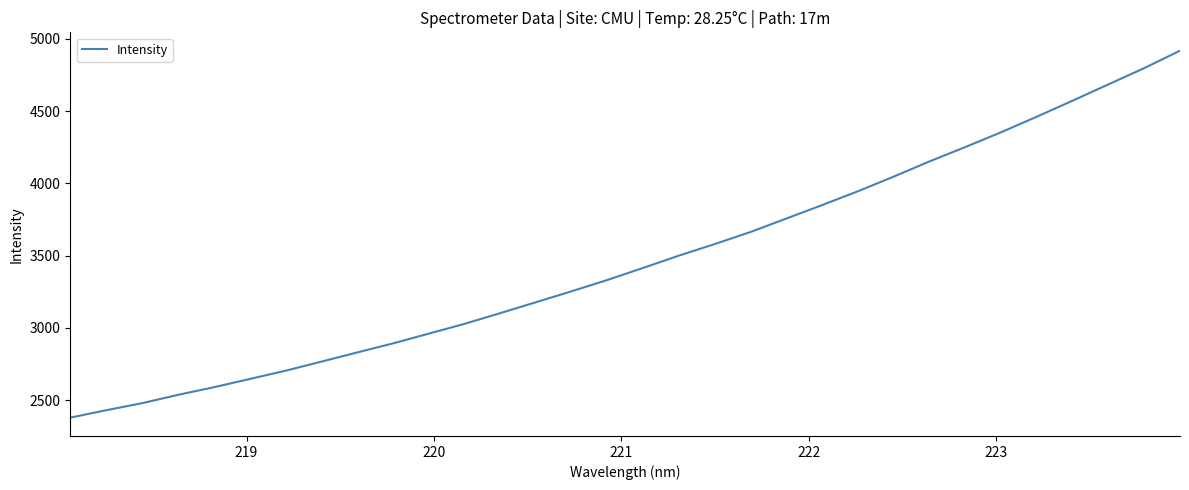

What is the maximum value shown in the chart?

4918.5